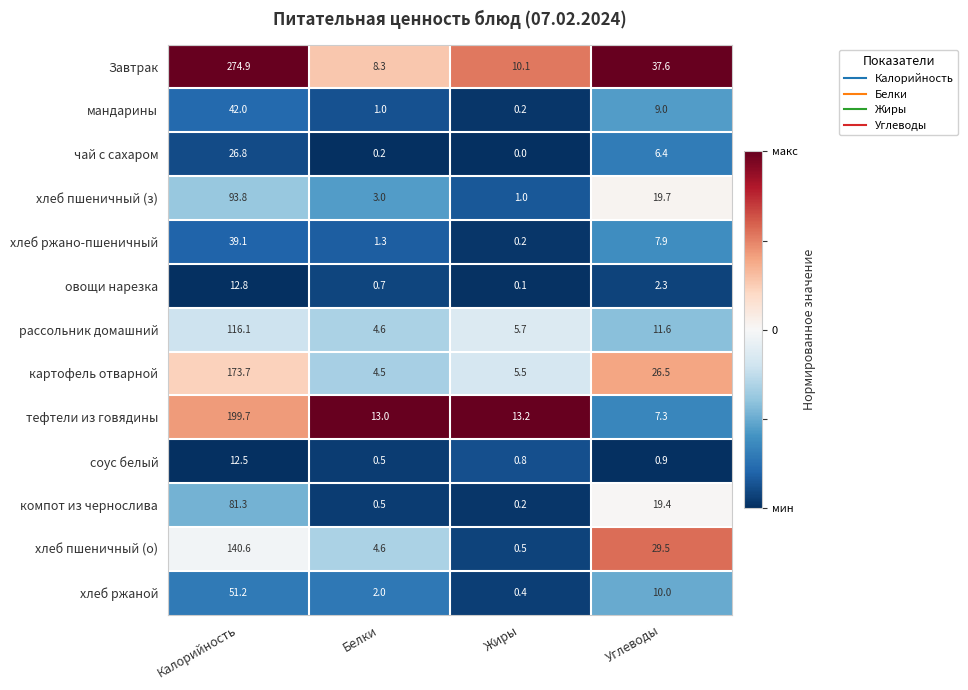

At which label does рассольник домашний reach its peak?

Калорийность